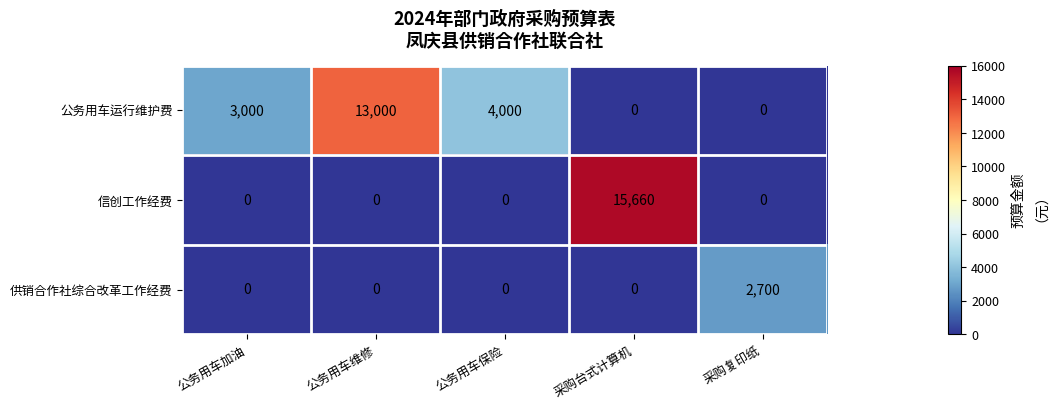

What is the average value of the 供销合作社综合改革工作经费 series?

540